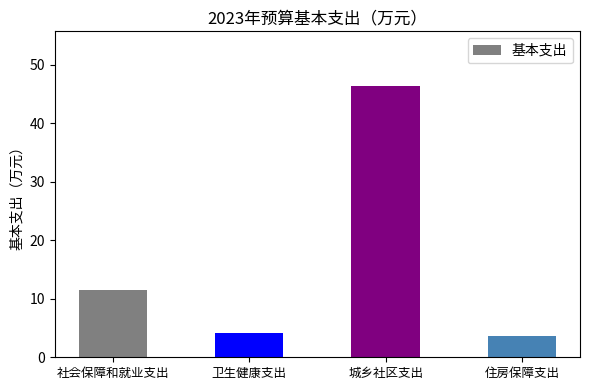

What is the sum of all values?

65.8